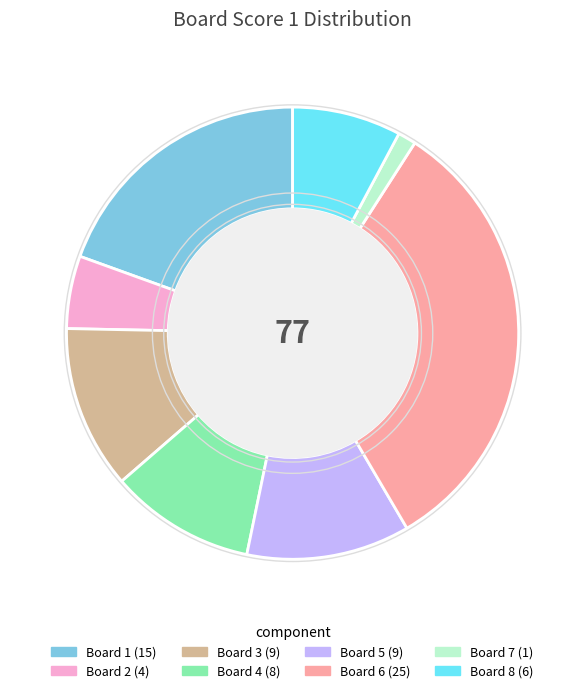

Is there any slice that represents more than half of the pie?

No